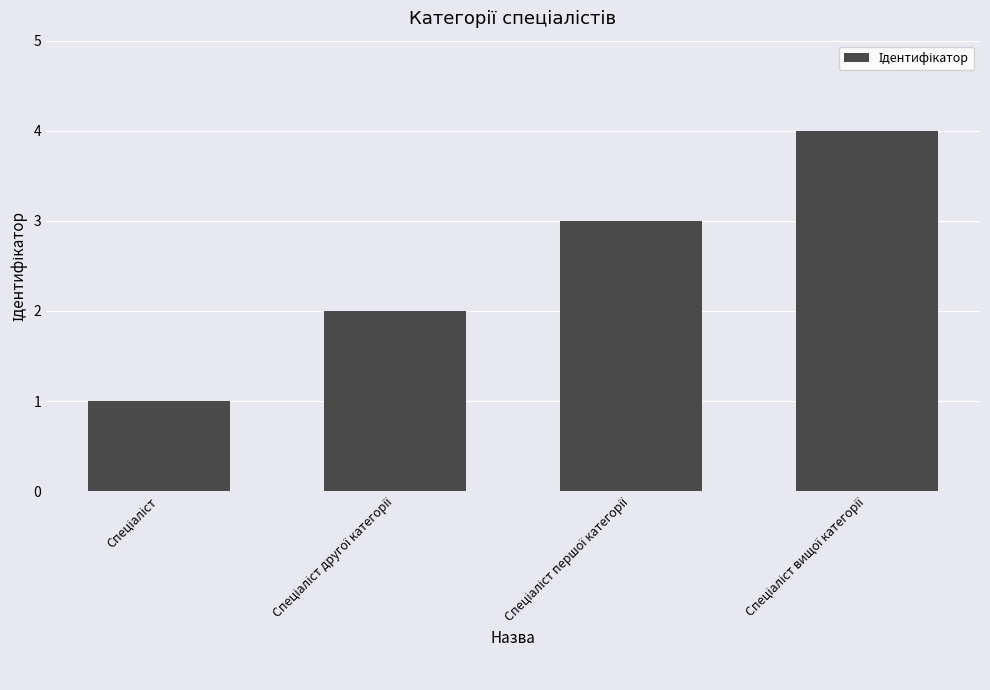

What is the maximum value shown in the chart?

4